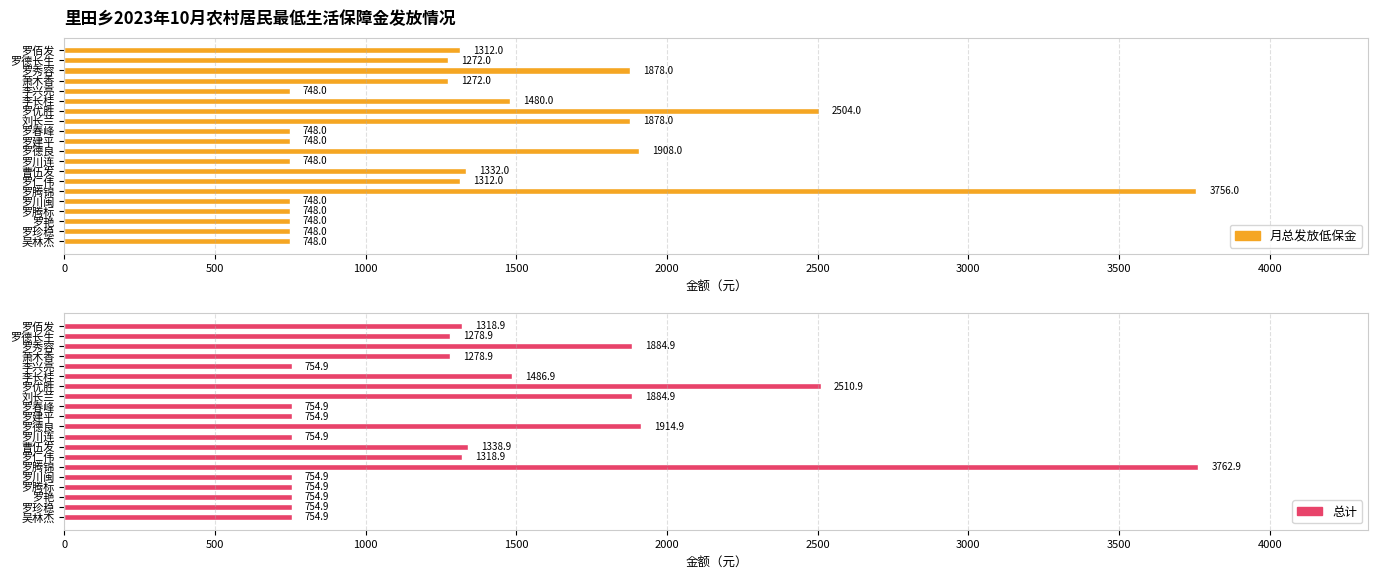

What is the maximum value for 总计?

3762.9